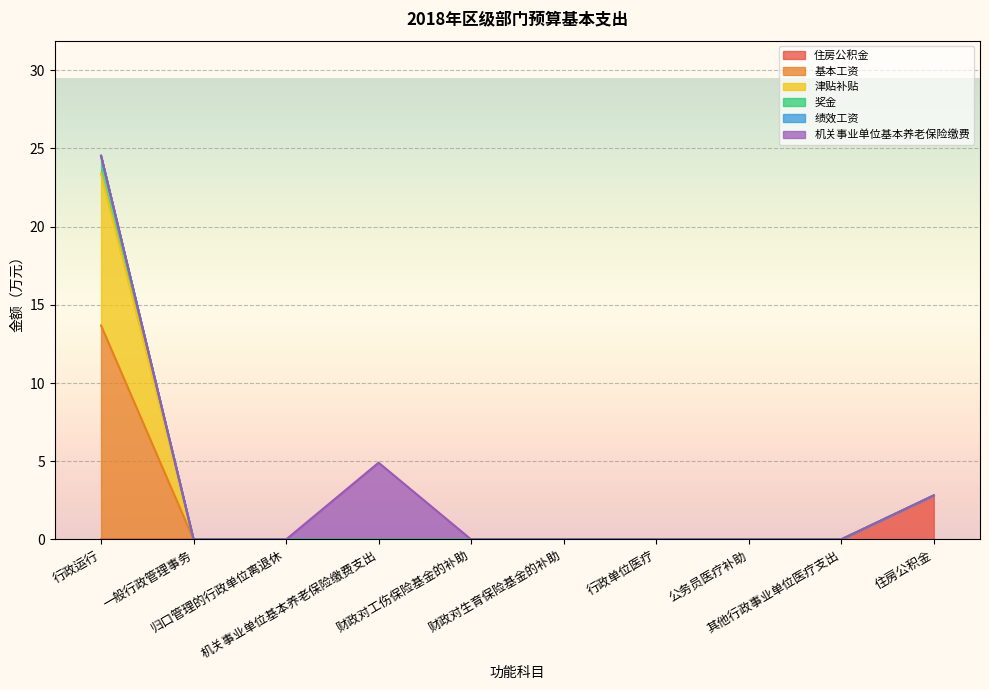

Between 一般行政管理事务 and 公务员医疗补助, which series saw the biggest shift?

住房公积金